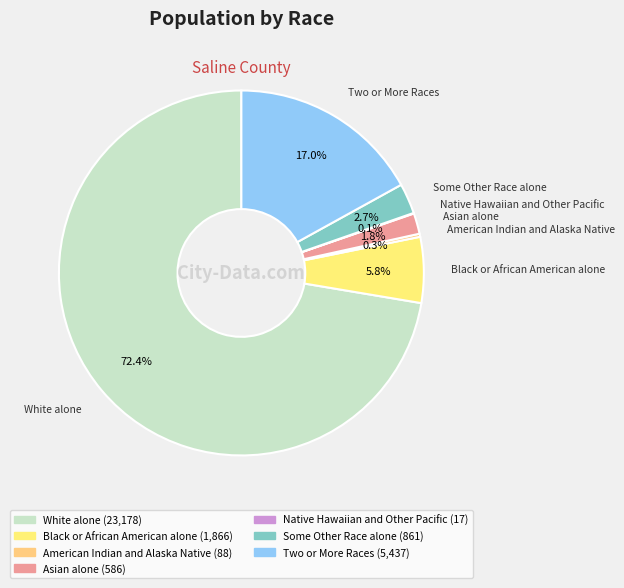

What is the majority slice?

White alone